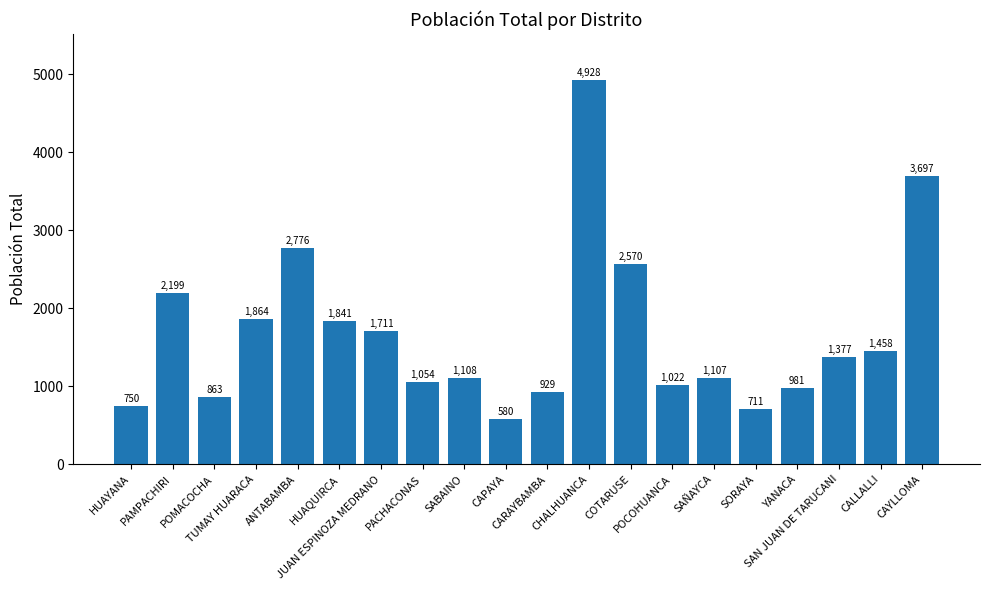

What is the value of the 16th bar from the left?

711